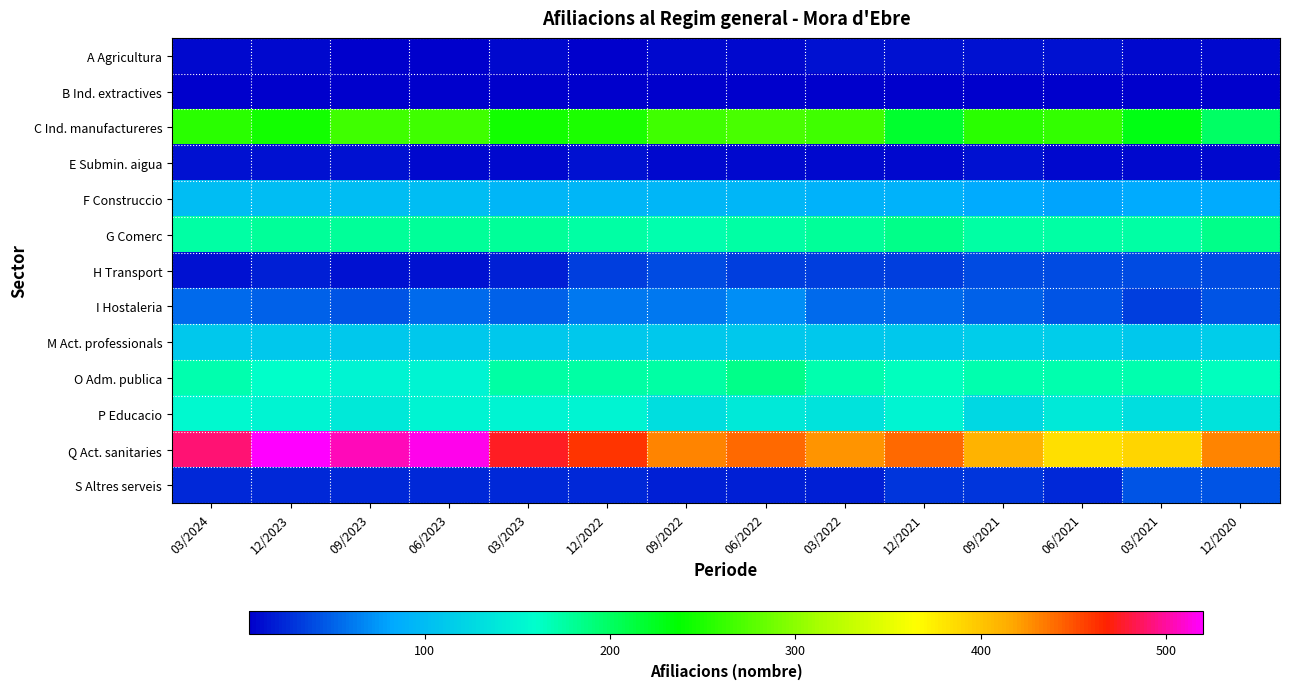

Rank the series by their maximum value, from highest to lowest.

Q Act. sanitaries, C Ind. manufactureres, G Comerc, O Adm. publica, P Educacio, M Act. professionals, F Construccio, I Hostaleria, S Altres serveis, H Transport, A Agricultura, E Submin. aigua, B Ind. extractives